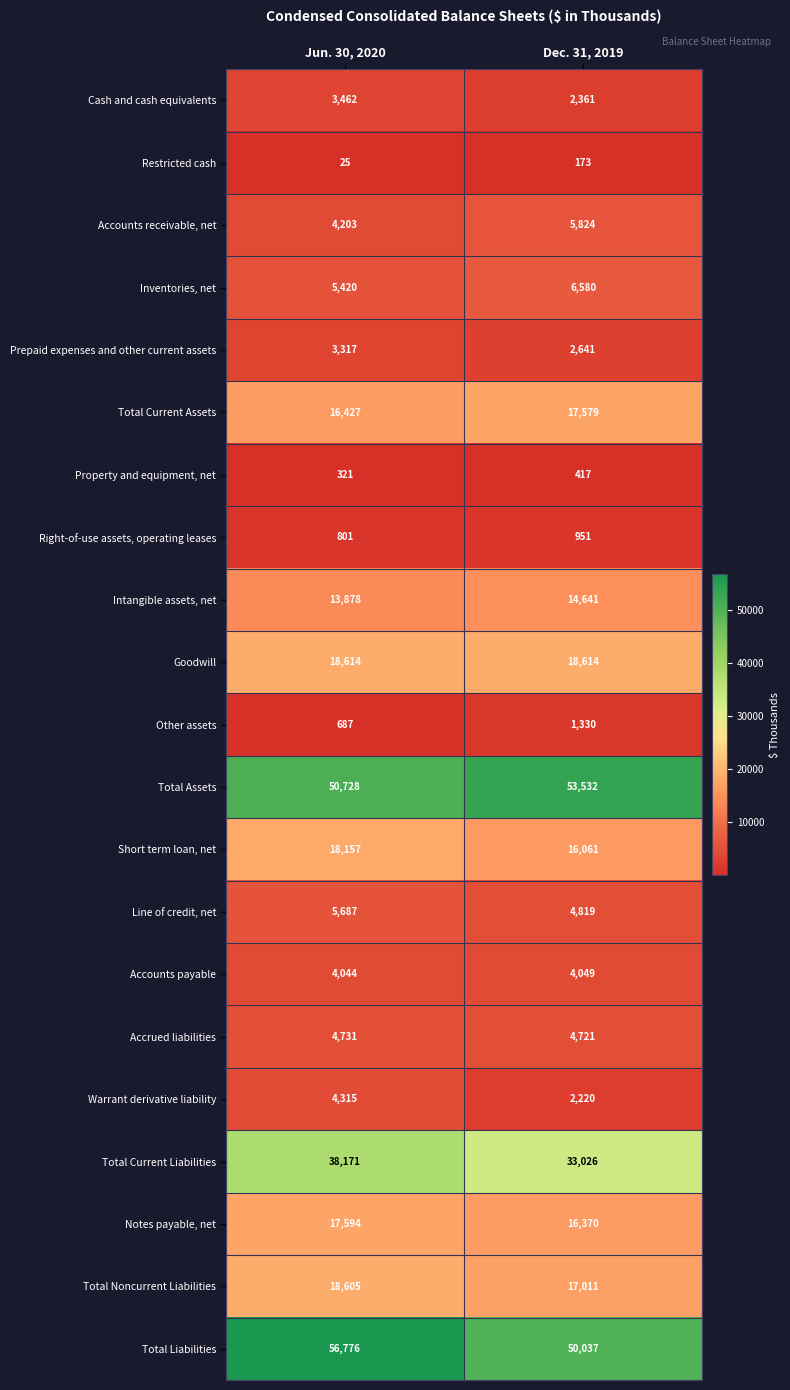

Which series changed the most between Jun. 30, 2020 and Dec. 31, 2019?

Total Liabilities